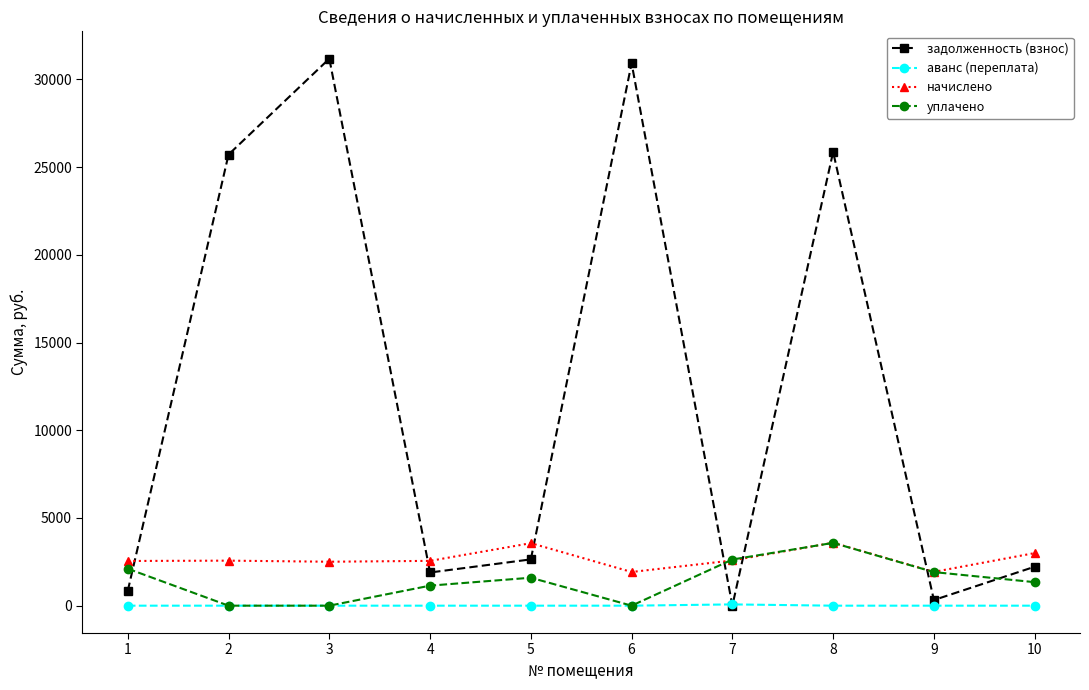

What is the value of the уплачено point at the 9th from the left?

1914.6